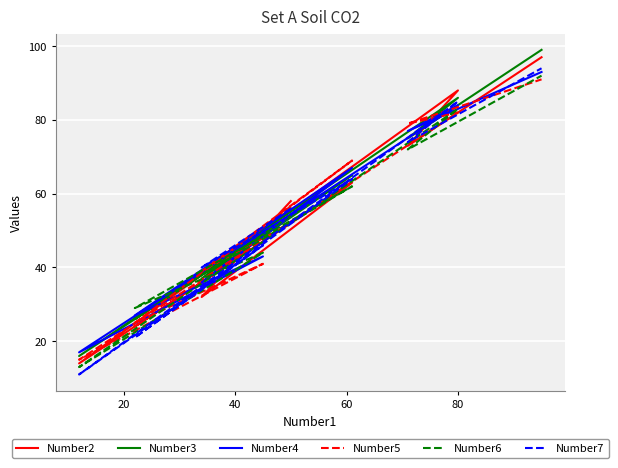

At which category does Number3 reach its first local peak?

40